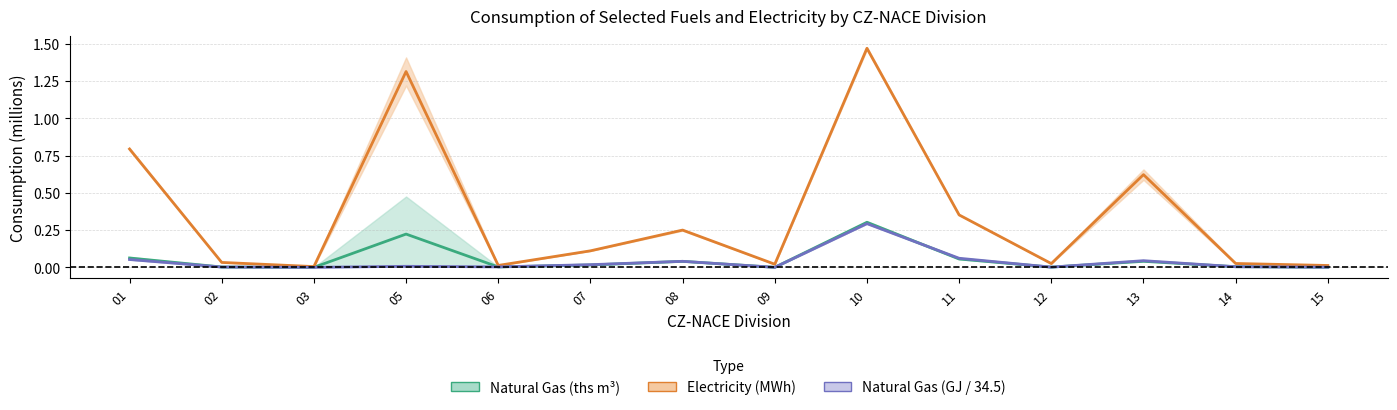

Reading left to right, what are all the values shown in this chart?

Natural Gas 2020: 01=0.1	02=0.0	03=0.0	05=0.2	06=0.0	07=0.0	08=0.0	09=0.0	10=0.3	11=0.1	12=0.0	13=0.0	14=0.0	15=0.0
Electricity mid: 01=0.8	02=0.0	03=0.0	05=1.3	06=0.0	07=0.1	08=0.3	09=0.0	10=1.5	11=0.4	12=0.0	13=0.6	14=0.0	15=0.0
Natural Gas GJ mid: 01=0.1	02=0.0	03=0.0	05=0.0	06=0.0	07=0.0	08=0.0	09=0.0	10=0.3	11=0.1	12=0.0	13=0.0	14=0.0	15=0.0